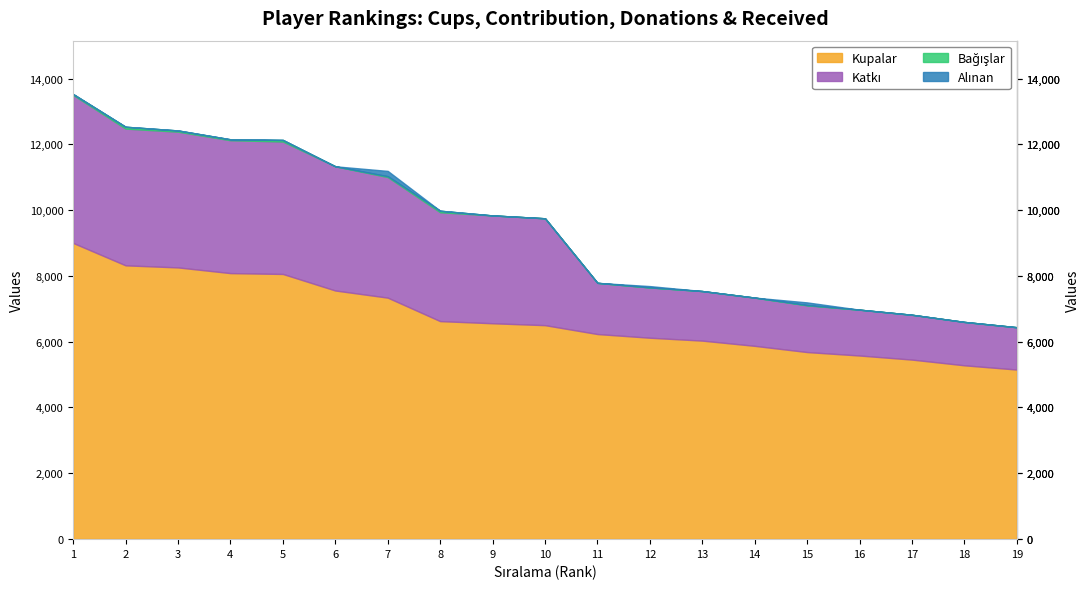

True or false: Bağışlar and Katkı intersect in this chart.

False